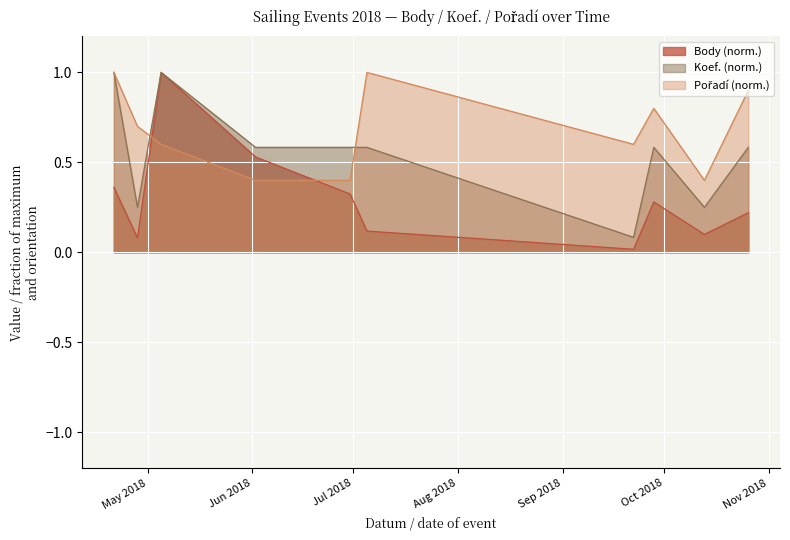

What is the maximum value for Pořadí?

1.0